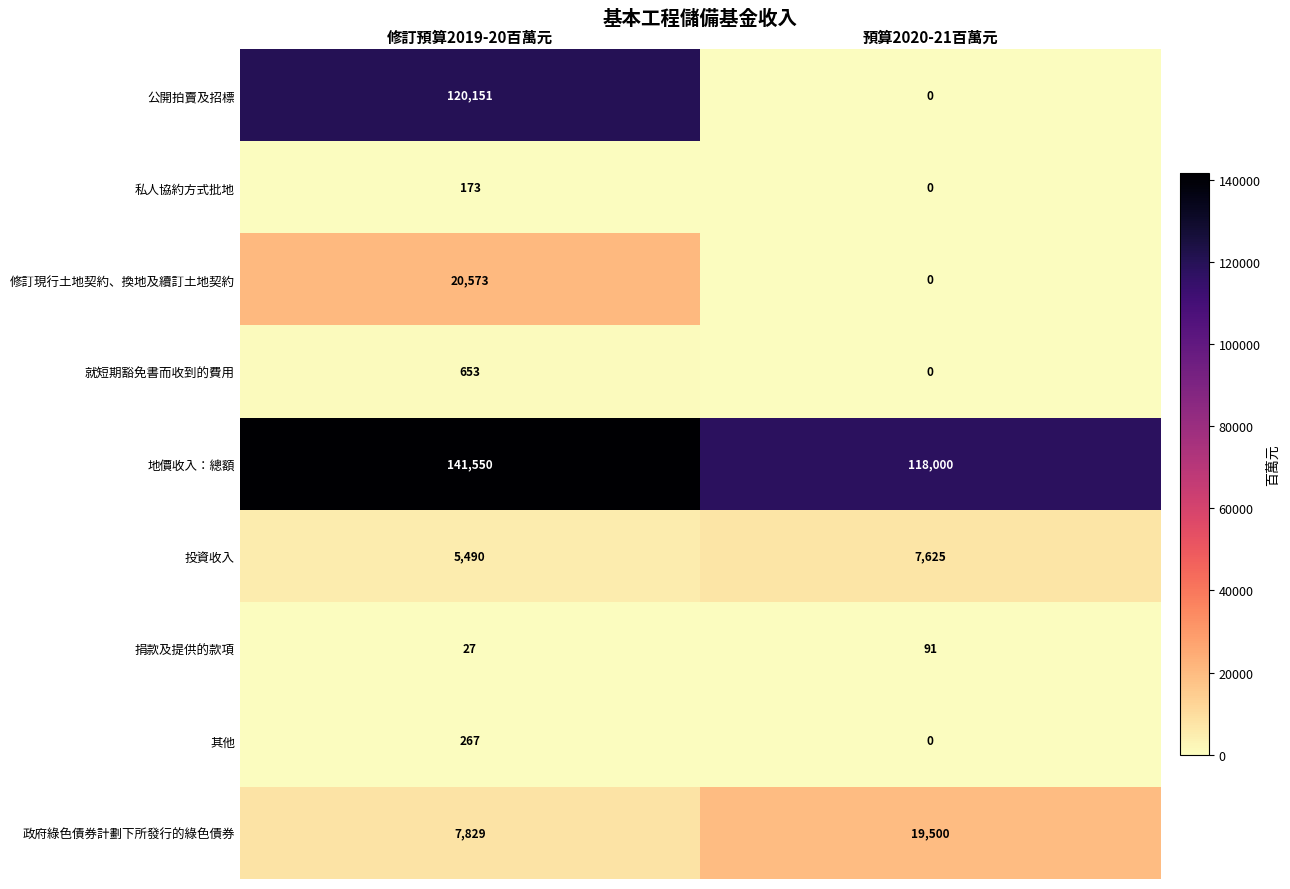

What is the difference between the highest and lowest values at 預算2020-21百萬元?

118000